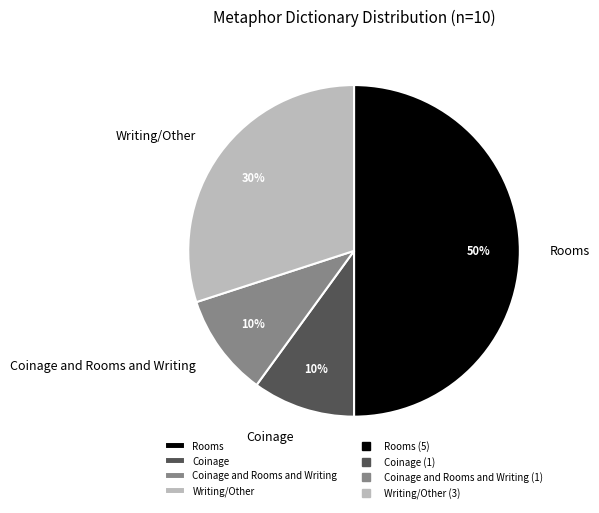

Combined, do Coinage and Rooms and Writing and Rooms account for over 50%?

Yes